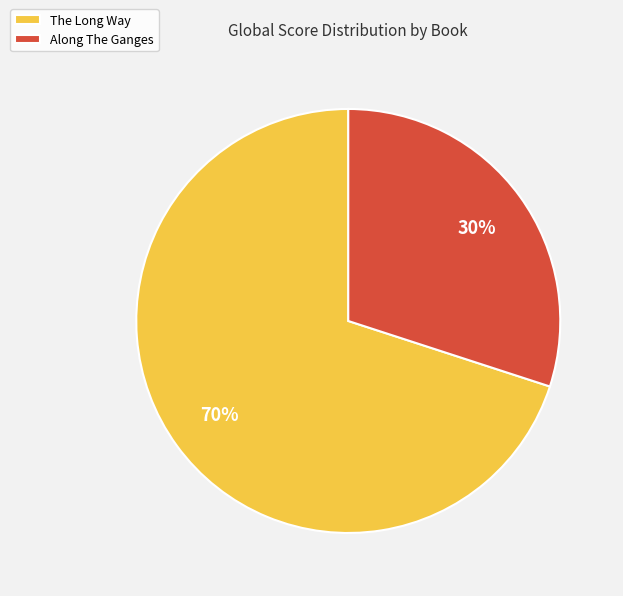

To the nearest percent, what percentage of the pie is Along The Ganges?

30%